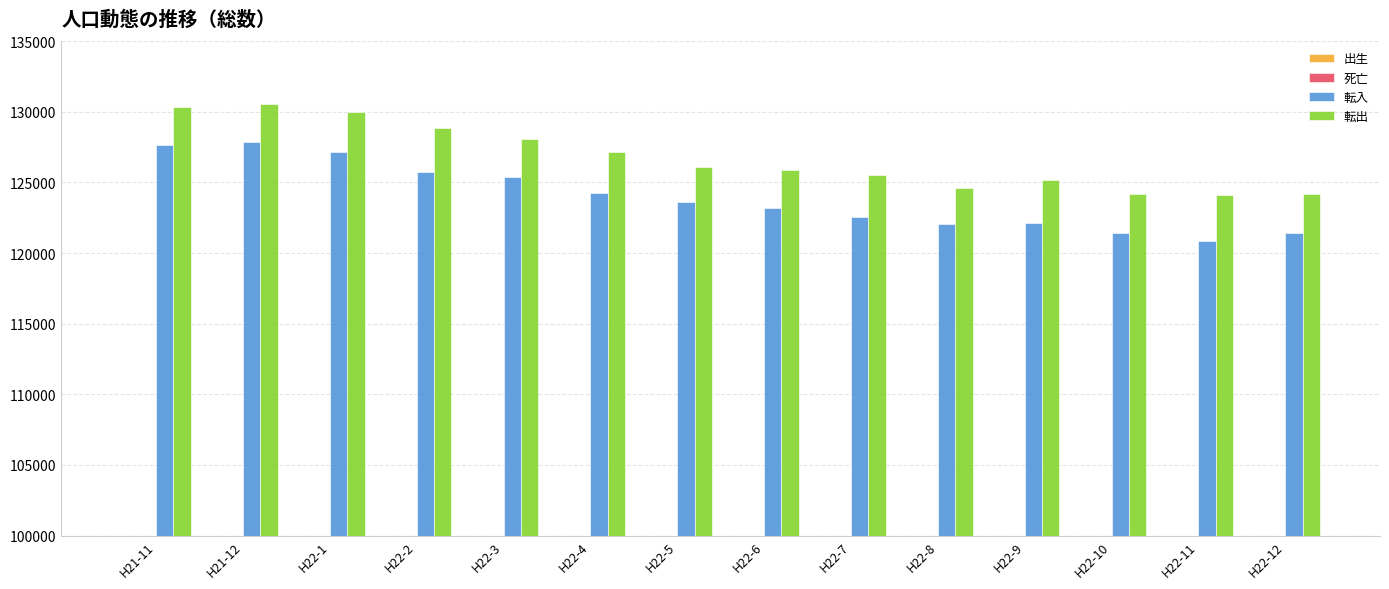

Reading left to right, extract all data points from this chart.

出生: H21-11=25822	H21-12=26006	H22-1=25994	H22-2=25686	H22-3=25737	H22-4=25833	H22-5=25818	H22-6=25775	H22-7=25637	H22-8=25532	H22-9=25720	H22-10=25793	H22-11=25868	H22-12=25922
死亡: H21-11=27079	H21-12=27330	H22-1=27319	H22-2=26903	H22-3=26807	H22-4=26839	H22-5=26843	H22-6=27048	H22-7=27025	H22-8=27016	H22-9=27207	H22-10=27308	H22-11=27282	H22-12=27478
転入: H21-11=127680	H21-12=127867	H22-1=127157	H22-2=125714	H22-3=125348	H22-4=124247	H22-5=123622	H22-6=123169	H22-7=122569	H22-8=122058	H22-9=122119	H22-10=121409	H22-11=120817	H22-12=121426
転出: H21-11=130309	H21-12=130578	H22-1=129954	H22-2=128867	H22-3=128064	H22-4=127121	H22-5=126080	H22-6=125898	H22-7=125559	H22-8=124637	H22-9=125145	H22-10=124206	H22-11=124097	H22-12=124165